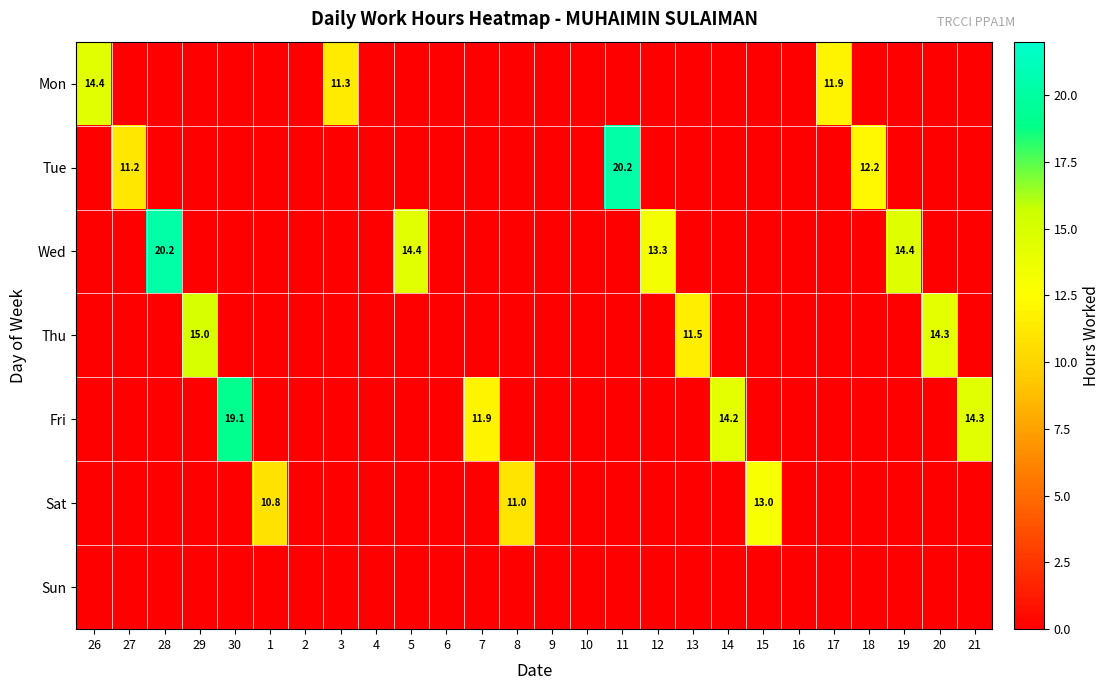

The value of Fri at 21 is 14.3. True or false?

True